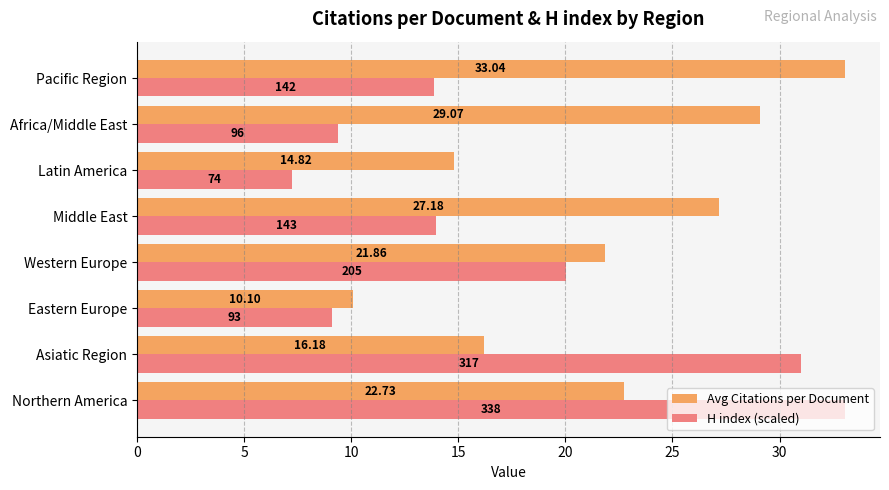

Which series has the largest total across all categories?

Avg Citations per Document